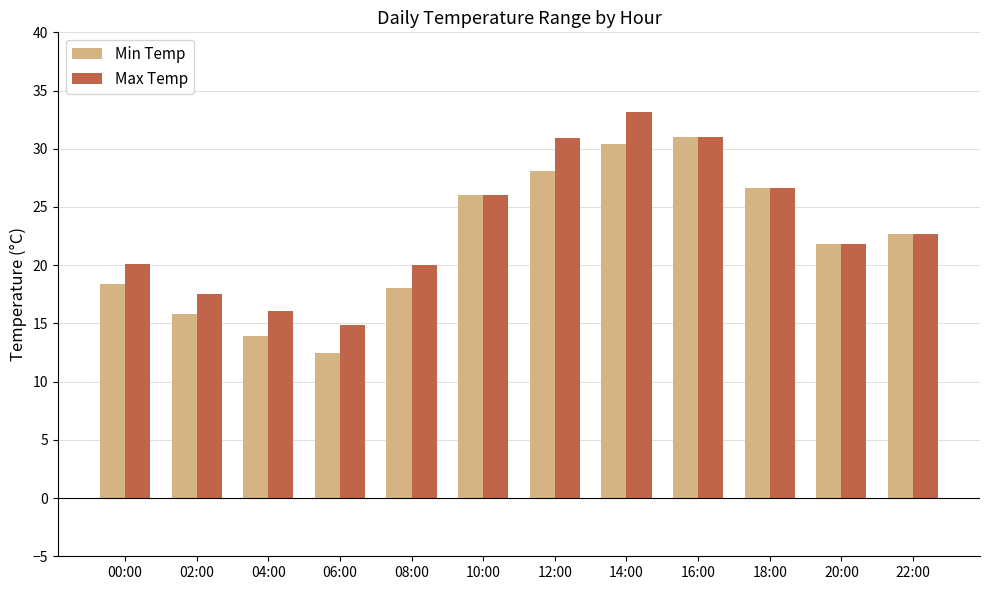

What is the label of the 4th bar from the right?

16:00